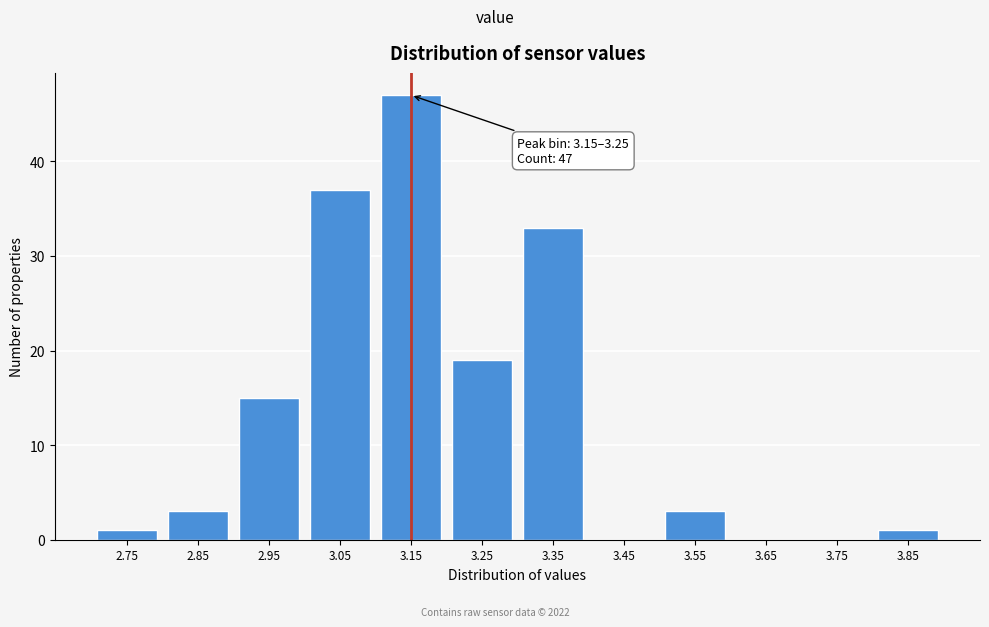

Reading right to left, what are all the values shown in this chart?

3.85=1	3.75=0	3.65=0	3.55=3	3.45=0	3.35=33	3.25=19	3.15=47	3.05=37	2.95=15	2.85=3	2.75=1